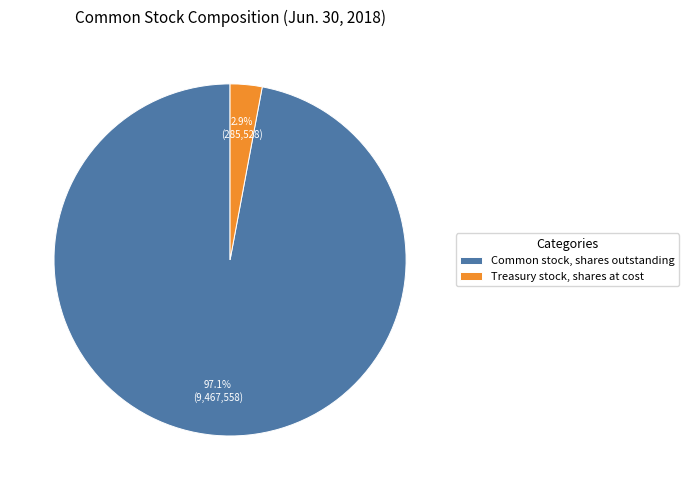

Count the number of slices in the pie.

2